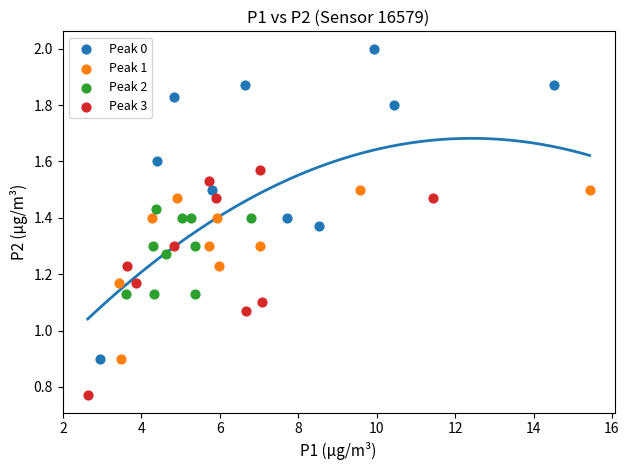

Which series contains the lowest Y value?

Peak 3